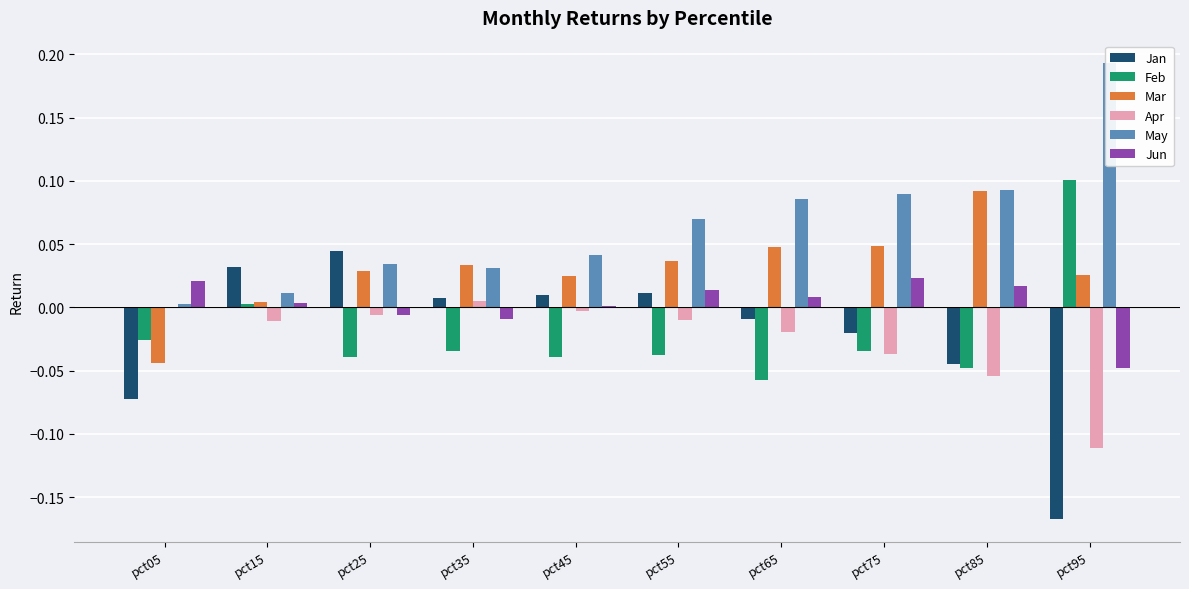

Reading left to right, transcribe all the data shown in this chart.

Jan: -0.1	0.0	0.0	0.0	0.0	0.0	-0.0	-0.0	-0.0	-0.2
Feb: -0.0	0.0	-0.0	-0.0	-0.0	-0.0	-0.1	-0.0	-0.0	0.1
Mar: -0.0	0.0	0.0	0.0	0.0	0.0	0.0	0.0	0.1	0.0
Apr: 0.0	-0.0	-0.0	0.0	-0.0	-0.0	-0.0	-0.0	-0.1	-0.1
May: 0.0	0.0	0.0	0.0	0.0	0.1	0.1	0.1	0.1	0.2
Jun: 0.0	0.0	-0.0	-0.0	0.0	0.0	0.0	0.0	0.0	-0.0